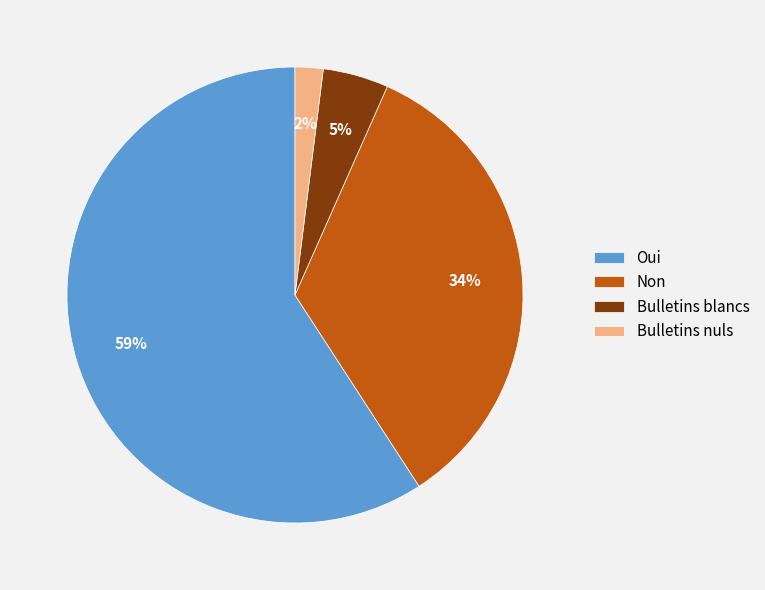

To the nearest percent, what portion does Oui represent?

59%